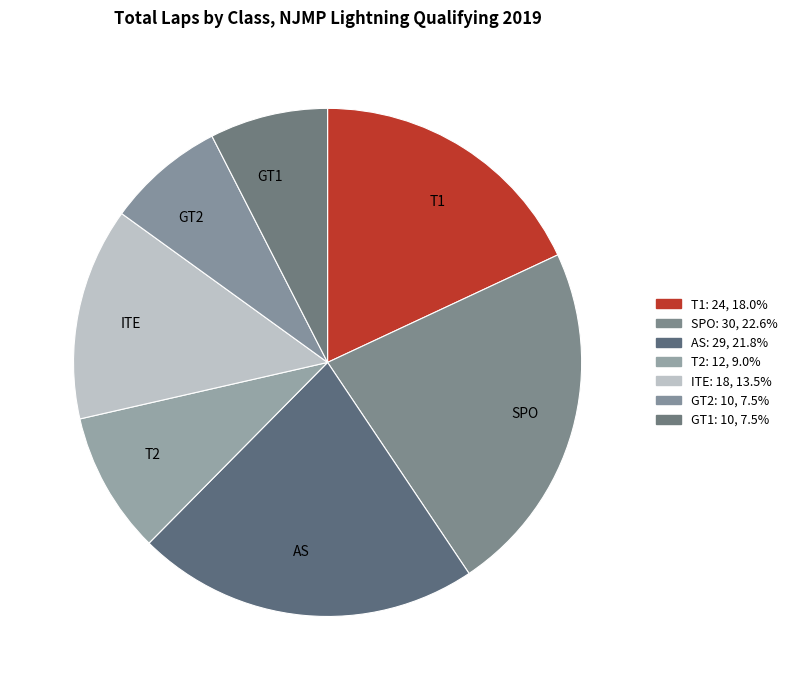

Do ITE and AS together represent more than half of the pie?

No